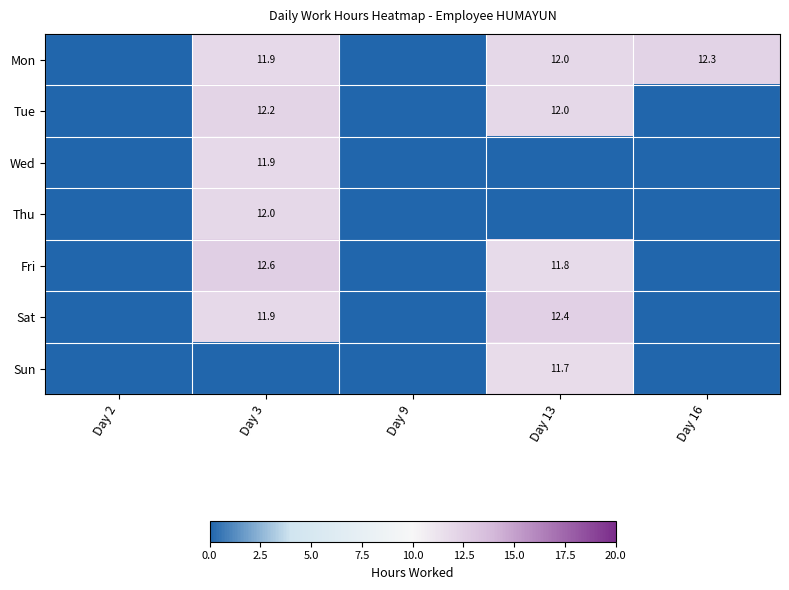

The Tue series shows 12.0 at Day 13. True or false?

True